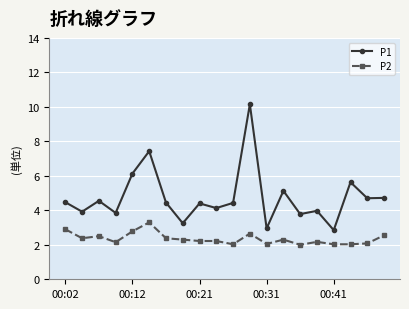

What is the difference between the maximum and minimum values in the P2 series?

1.3